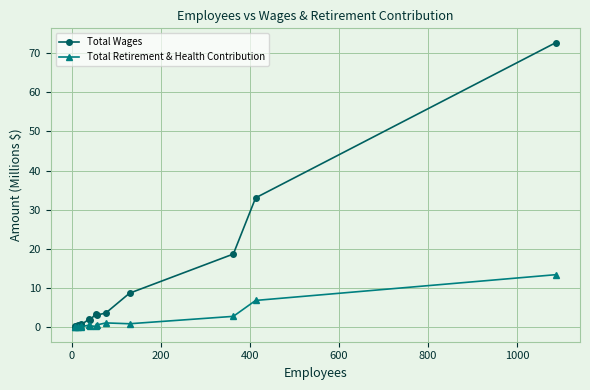

What is the value of the Total Wages point at the 9th from the left?

3.1